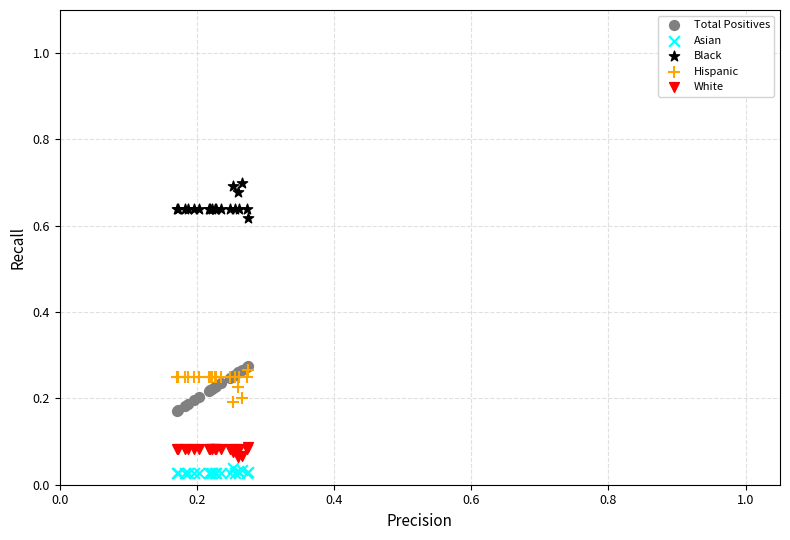

What are all the series names shown in the legend?

Total Positives, Asian, Black, Hispanic, White